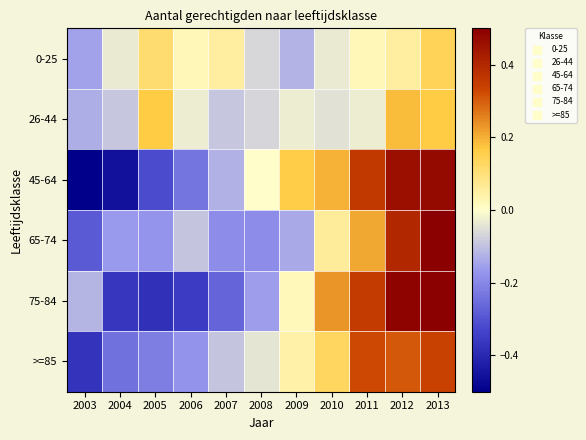

Reading left to right, extract all data points from this chart.

0-25: 2003=-0.2	2004=-0.0	2005=0.1	2006=0.0	2007=0.1	2008=-0.1	2009=-0.1	2010=-0.0	2011=0.0	2012=0.1	2013=0.1
26-44: 2003=-0.1	2004=-0.1	2005=0.2	2006=-0.0	2007=-0.1	2008=-0.1	2009=-0.0	2010=-0.1	2011=-0.0	2012=0.2	2013=0.2
45-64: 2003=-0.5	2004=-0.5	2005=-0.3	2006=-0.2	2007=-0.1	2008=0.0	2009=0.2	2010=0.2	2011=0.4	2012=0.5	2013=0.5
65-74: 2003=-0.3	2004=-0.2	2005=-0.2	2006=-0.1	2007=-0.2	2008=-0.2	2009=-0.1	2010=0.1	2011=0.2	2012=0.4	2013=0.6
75-84: 2003=-0.1	2004=-0.4	2005=-0.4	2006=-0.4	2007=-0.3	2008=-0.2	2009=0.0	2010=0.2	2011=0.4	2012=0.5	2013=0.5
>=85: 2003=-0.4	2004=-0.2	2005=-0.2	2006=-0.2	2007=-0.1	2008=-0.0	2009=0.0	2010=0.1	2011=0.3	2012=0.3	2013=0.3